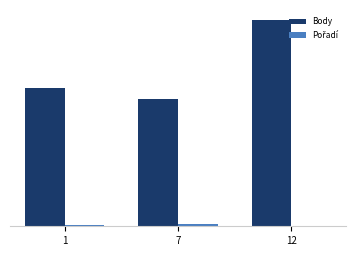

What is the greatest value displayed?

4021